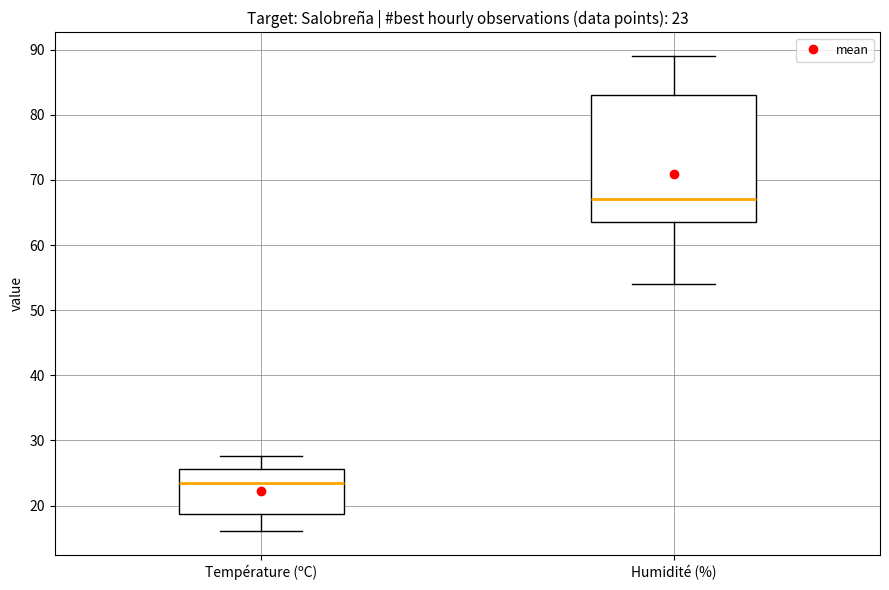

Which box has the highest median line?

Humidité (%)